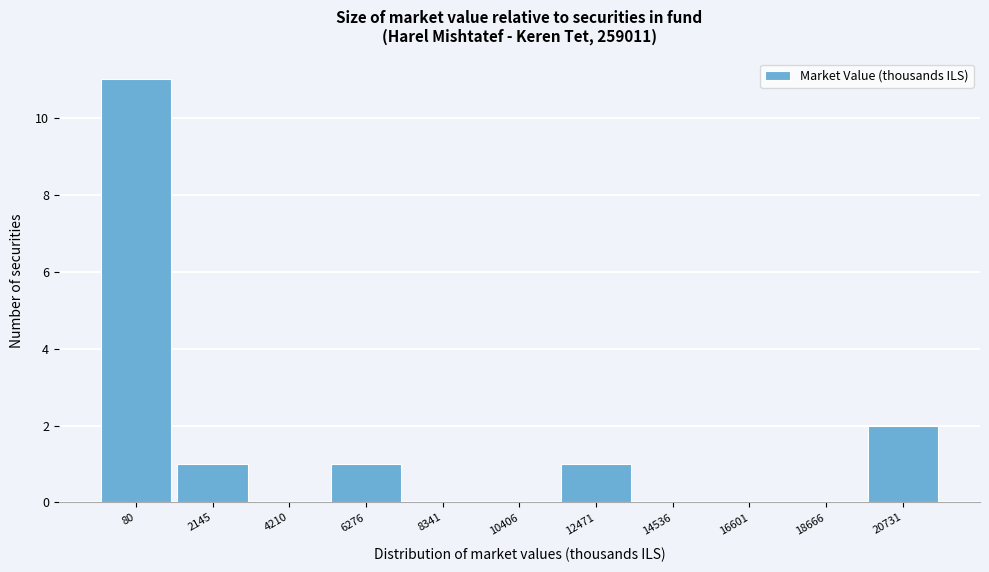

Reading left to right, transcribe all the data shown in this chart.

80=11	2145=1	4210=0	6276=1	8341=0	10406=0	12471=1	14536=0	16601=0	18666=0	20731=2